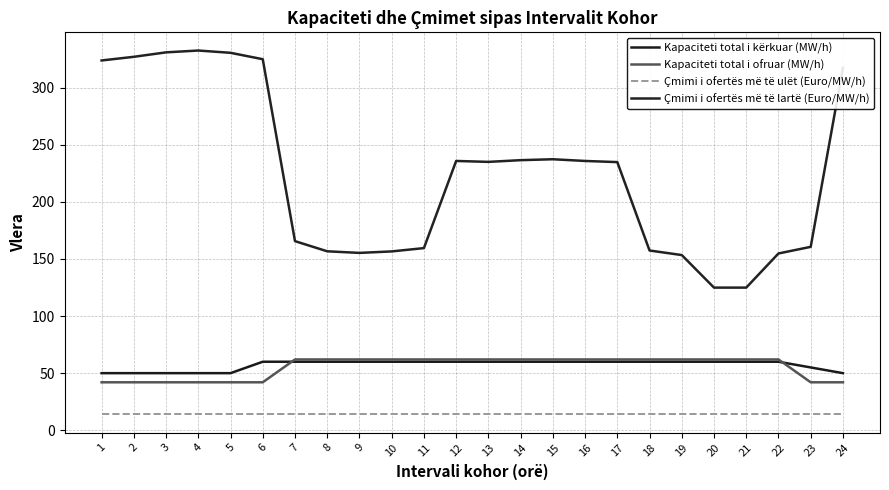

Reading right to left, list all the values displayed in this chart.

Kapaciteti total i kërkuar (MW/h): 50.0	55.0	60.0	60.0	60.0	60.0	60.0	60.0	60.0	60.0	60.0	60.0	60.0	60.0	60.0	60.0	60.0	60.0	60.0	50.0	50.0	50.0	50.0	50.0
Kapaciteti total i ofruar (MW/h): 42.0	42.0	62.0	62.0	62.0	62.0	62.0	62.0	62.0	62.0	62.0	62.0	62.0	62.0	62.0	62.0	62.0	62.0	42.0	42.0	42.0	42.0	42.0	42.0
Çmimi i ofertës më të ulët (Euro/MW/h): 13.9	13.9	13.9	13.9	13.9	13.9	13.9	13.9	13.9	13.9	13.9	13.9	13.9	13.9	13.9	13.9	13.9	13.9	13.9	13.9	13.9	13.9	13.9	13.9
Çmimi i ofertës më të lartë (Euro/MW/h): 317.3	160.6	154.8	124.9	124.9	153.4	157.4	234.8	235.8	237.3	236.5	235.0	235.8	159.5	156.6	155.3	156.7	165.6	324.9	330.5	332.5	330.9	327.0	323.8